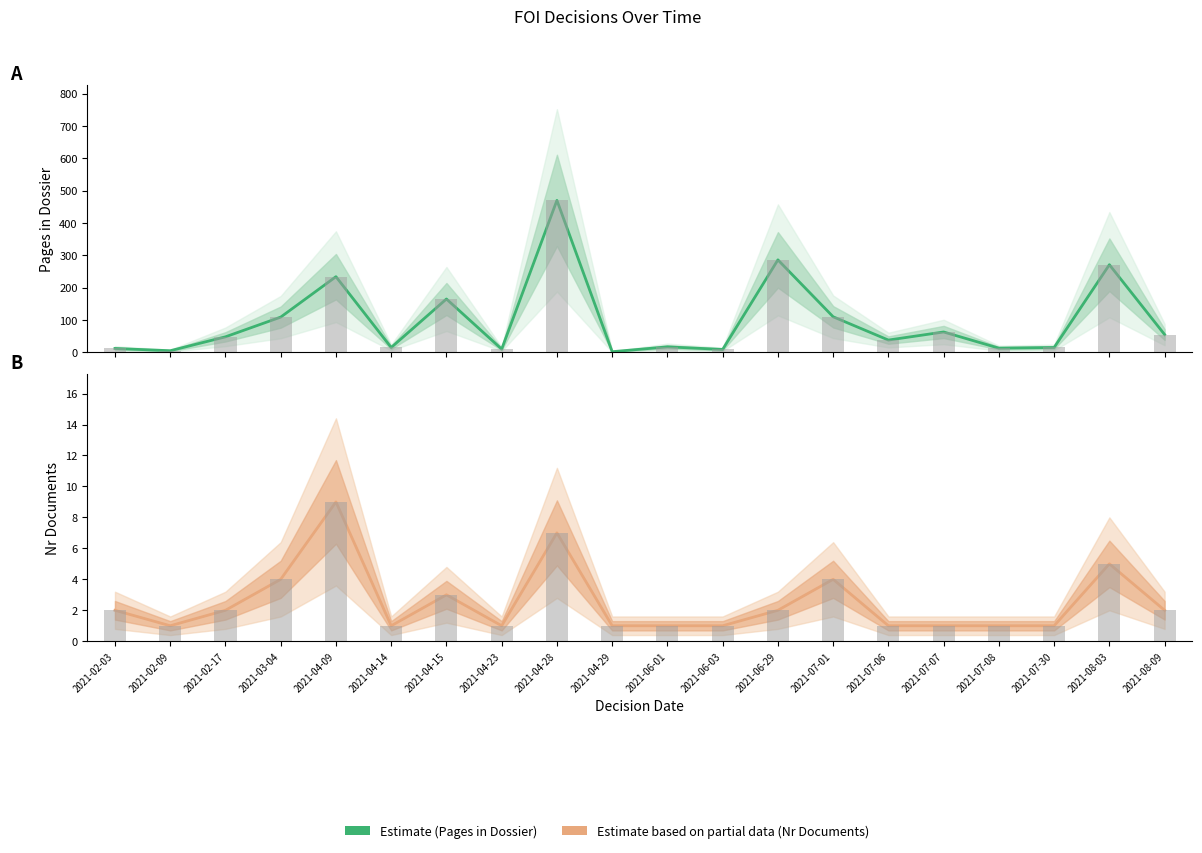

Which label corresponds to the smallest value in the chart?

2021-02-09